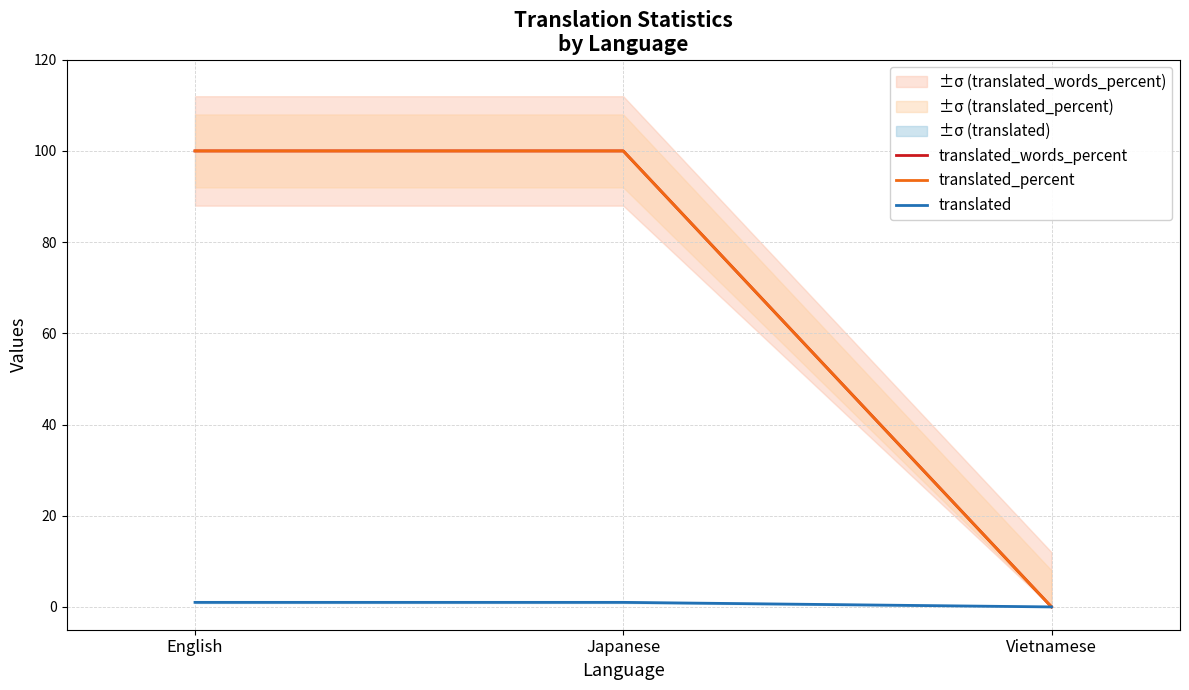

What is the difference between the translated values at Japanese and Vietnamese?

1